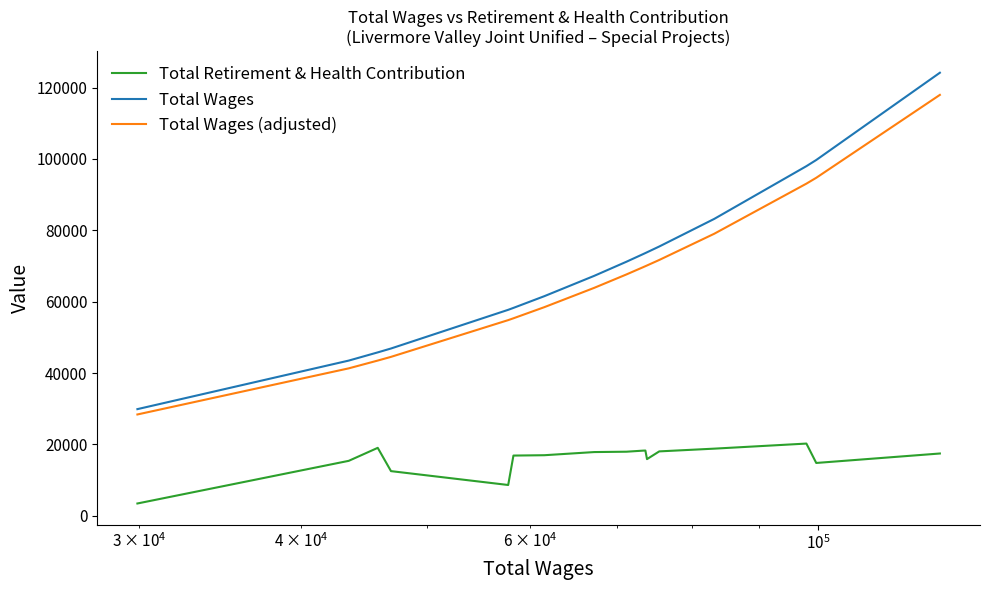

List the series in order of their peak value, lowest first.

Total Retirement & Health Contribution, Total Wages (adjusted), Total Wages